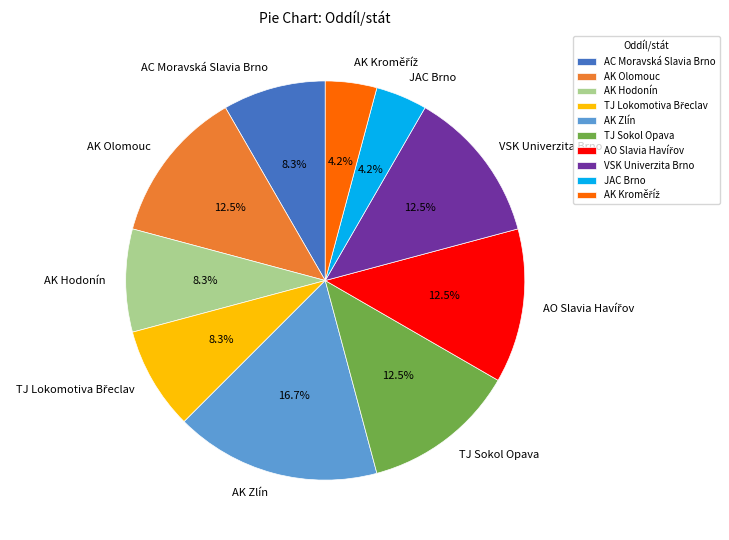

How many slices are in this pie chart?

10